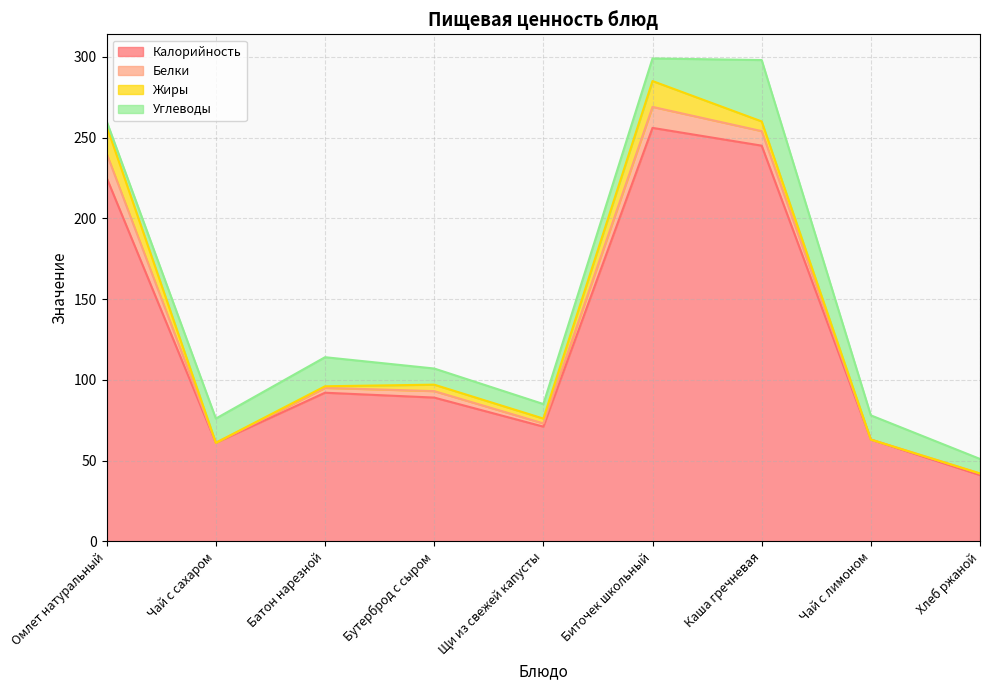

How many interior local valleys does the Углеводы series have?

1